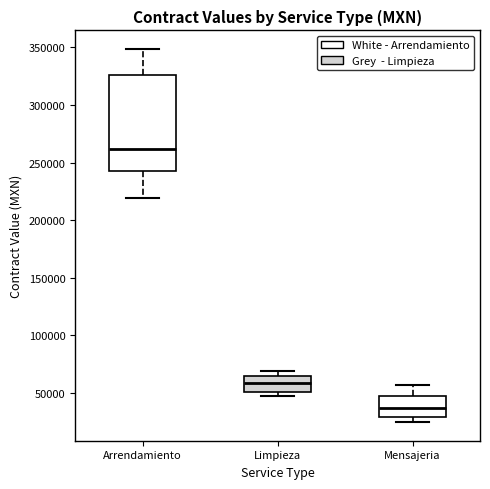

Which box's median line is the highest?

Arrendamiento